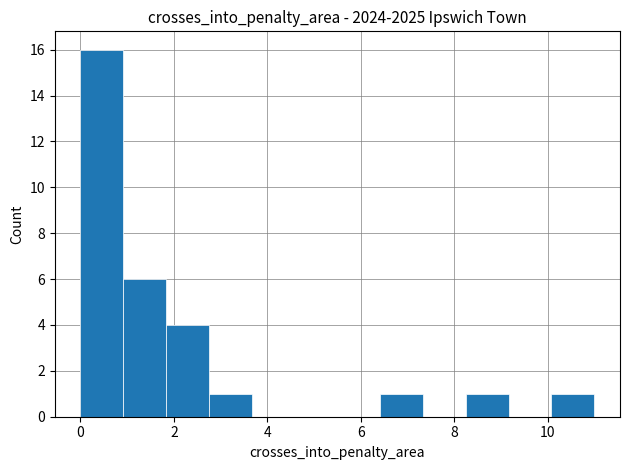

Reading left to right, list every bar in this chart as the range it spans on the x-axis followed by its height. Neither the bar edges nor the heights are printed on the chart, so give them approximately, as read against the axes.

0.0 to 1.0: 16
1.0 to 1.8: 6
1.8 to 2.8: 4
2.8 to 3.6: 1
3.6 to 4.6: 0
4.6 to 5.6: 0
5.6 to 6.4: 0
6.4 to 7.4: 1
7.4 to 8.2: 0
8.2 to 9.2: 1
9.2 to 10.0: 0
10.0 to 11.0: 1